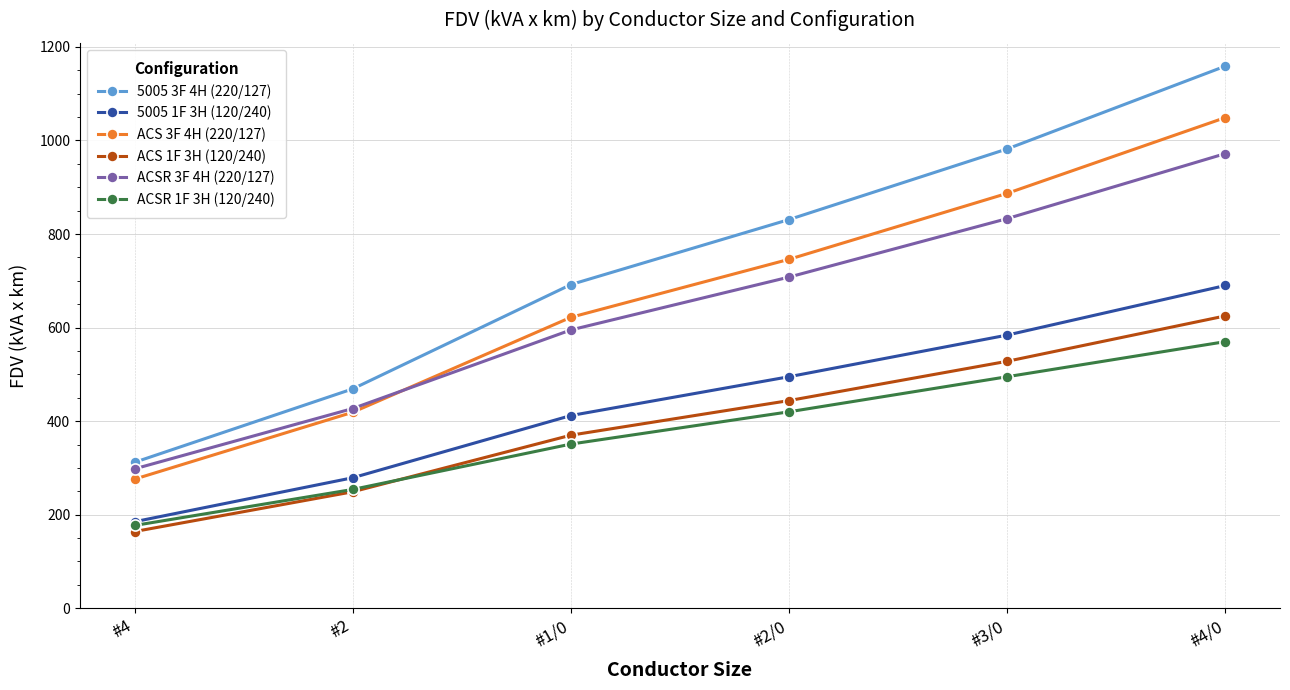

Reading left to right, extract all data points from this chart.

5005 3F 4H (220/127): 312	469	692	831	982	1159
5005 1F 3H (120/240): 185	279	412	495	584	690
ACS 3F 4H (220/127): 276	419	622	746	887	1049
ACS 1F 3H (120/240): 164	249	370	444	528	625
ACSR 3F 4H (220/127): 298	427	595	708	833	972
ACSR 1F 3H (120/240): 177	254	351	420	495	570